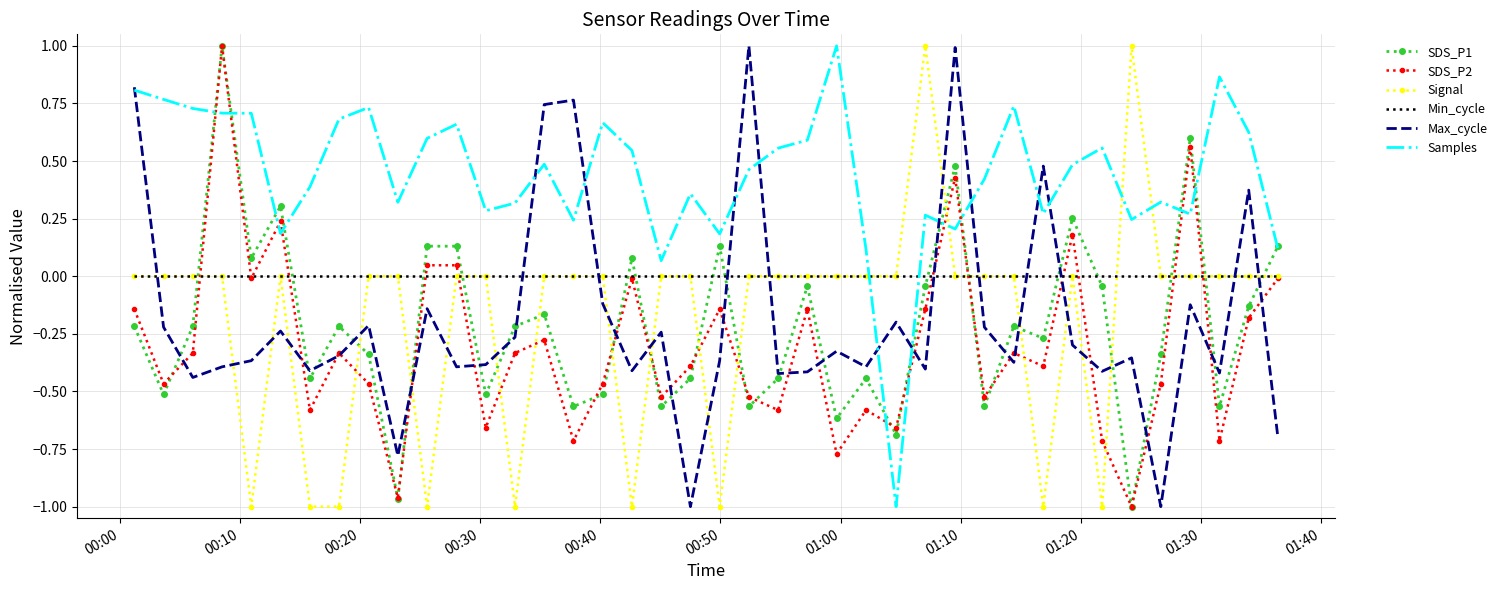

What is the highest value of the Signal series?

1.0